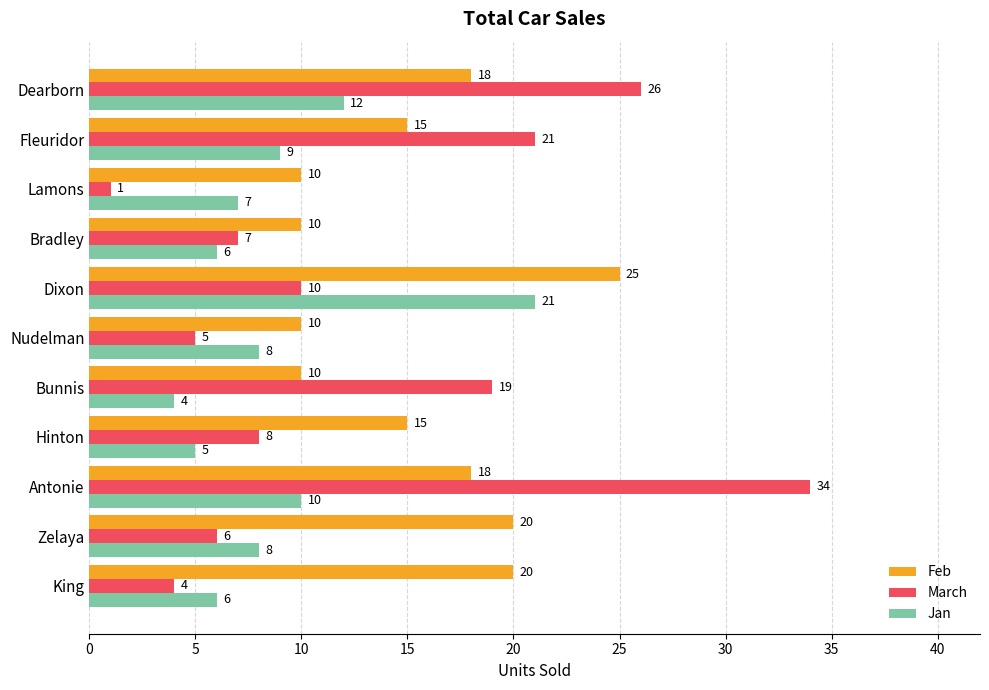

What is the difference between the highest and lowest values at Bradley?

4